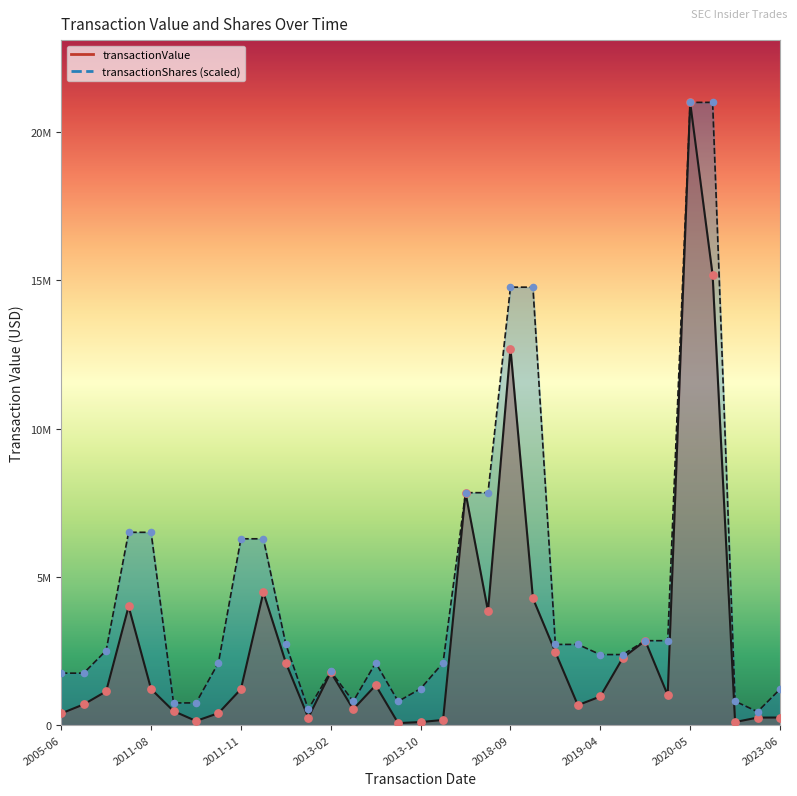

Which series has the widest spread of Y values?

transactionValue